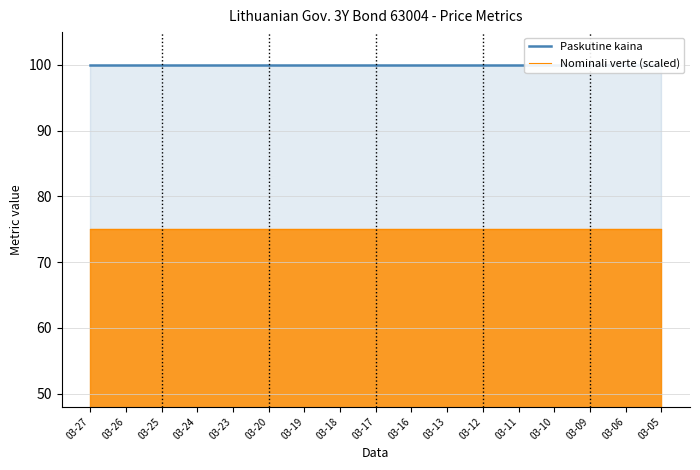

How many data points does each series have?

17